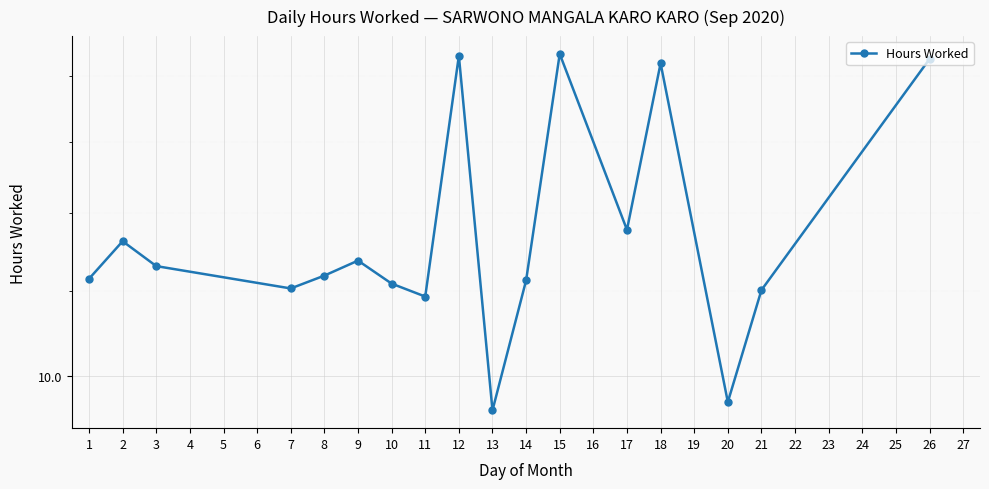

Is it true that the value at 15 is 14.3?

True